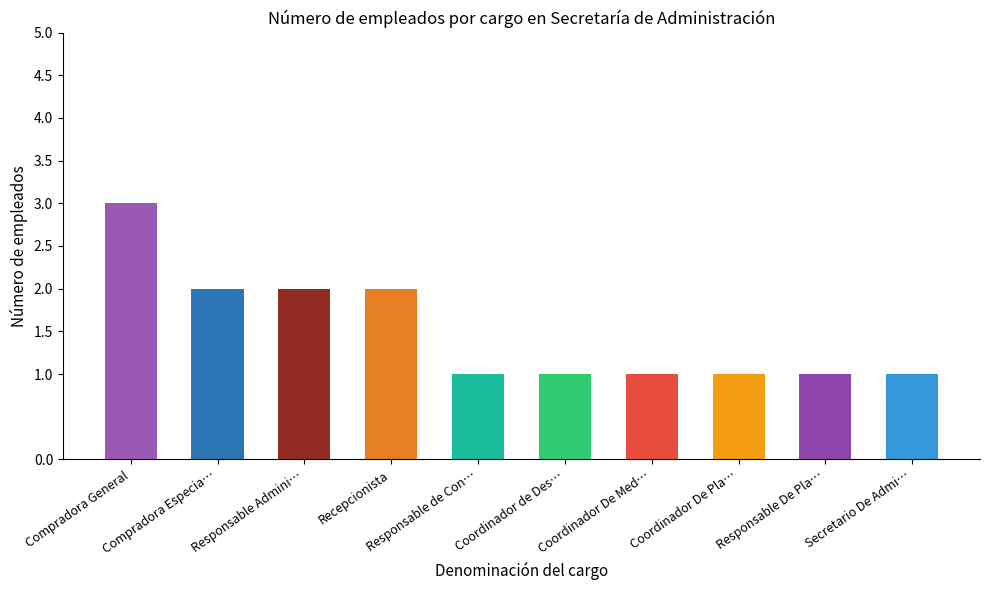

What is the value of the 10th bar from the left?

1